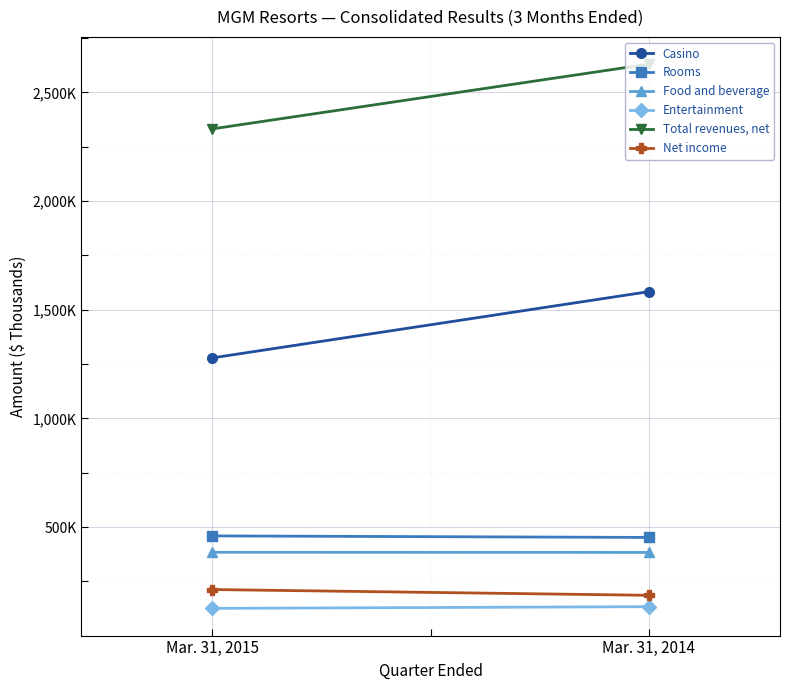

Rank the series at Mar. 31, 2015 from lowest to highest value.

Entertainment, Net income, Food and beverage, Rooms, Casino, Total revenues, net